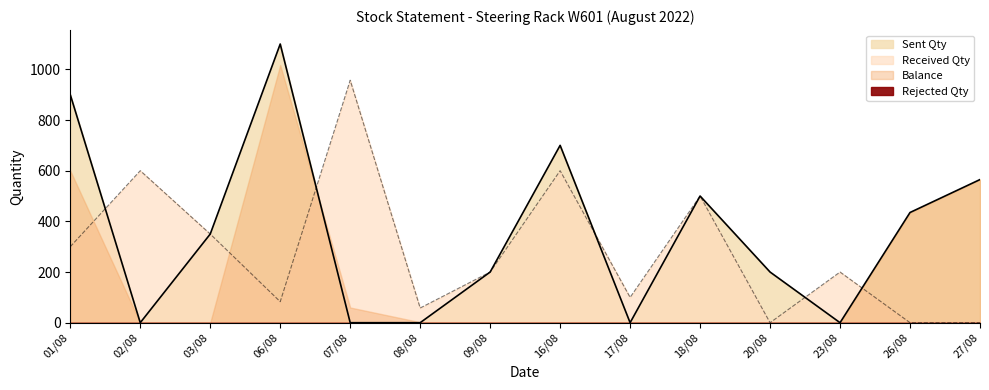

How many data points in Sent Qty are less than 350?

7